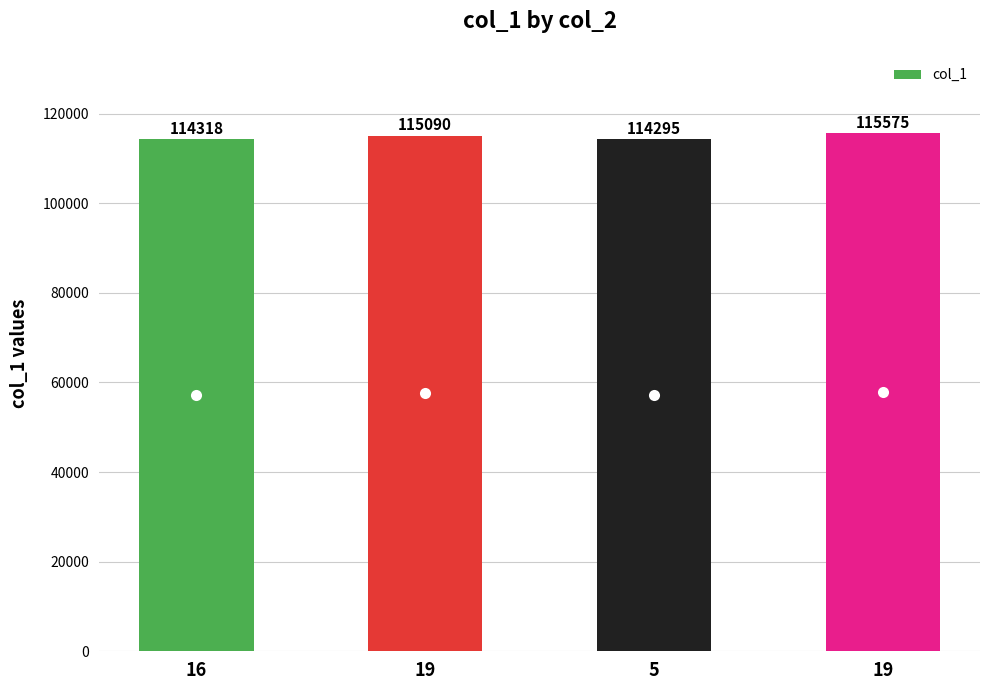

Reading right to left, what are all the values shown in this chart?

115575	114295	115090	114318